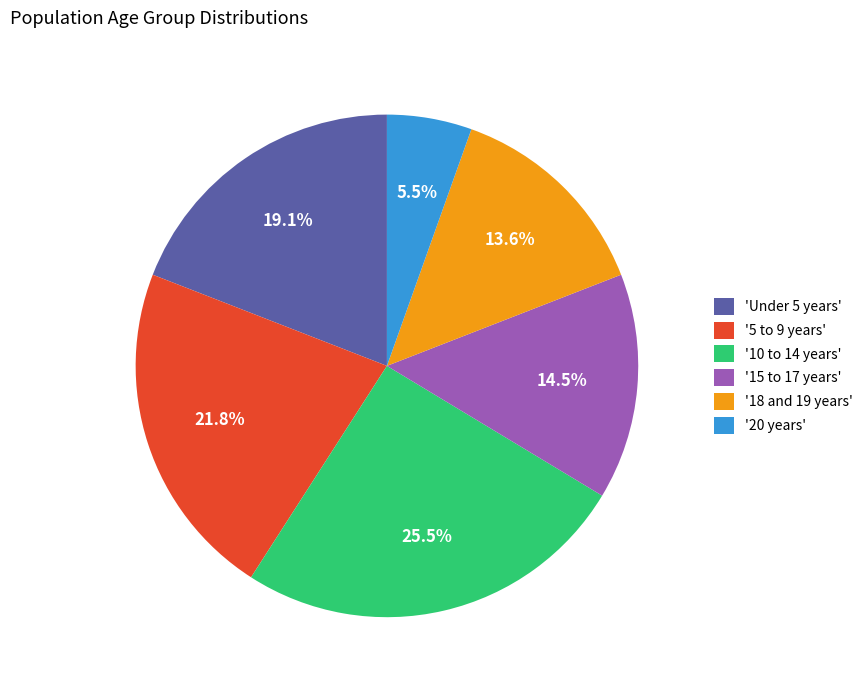

Does 'Under 5 years' represent more than half of the total?

No